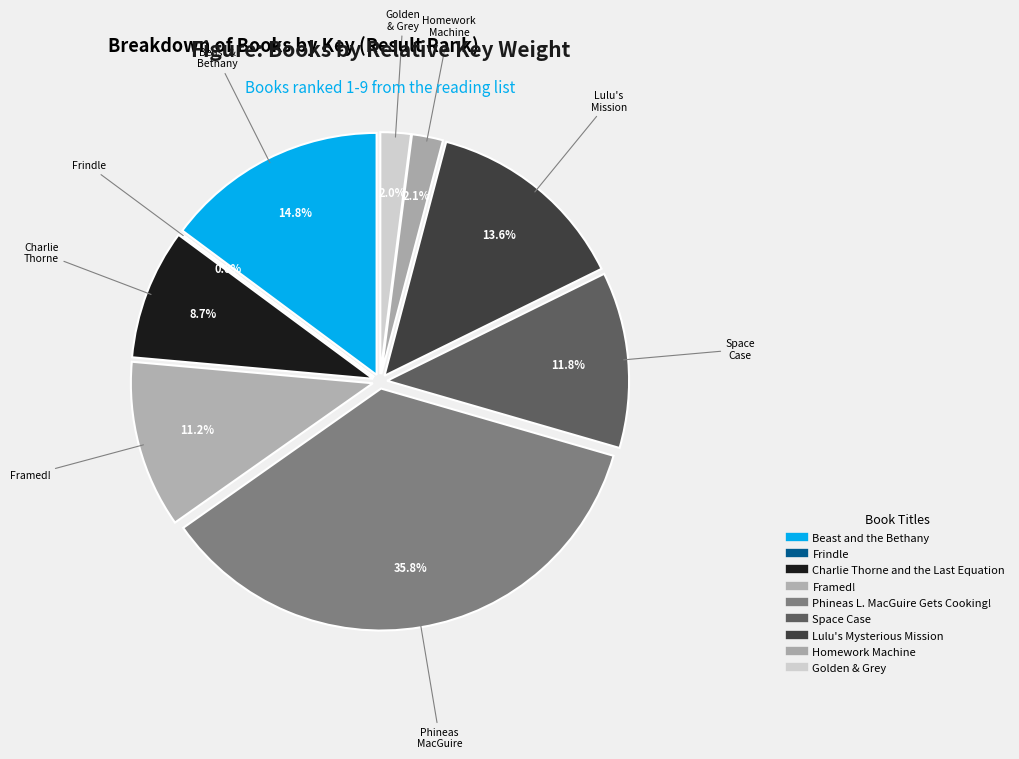

Is Lulu's Mysterious Mission the majority of the pie?

No